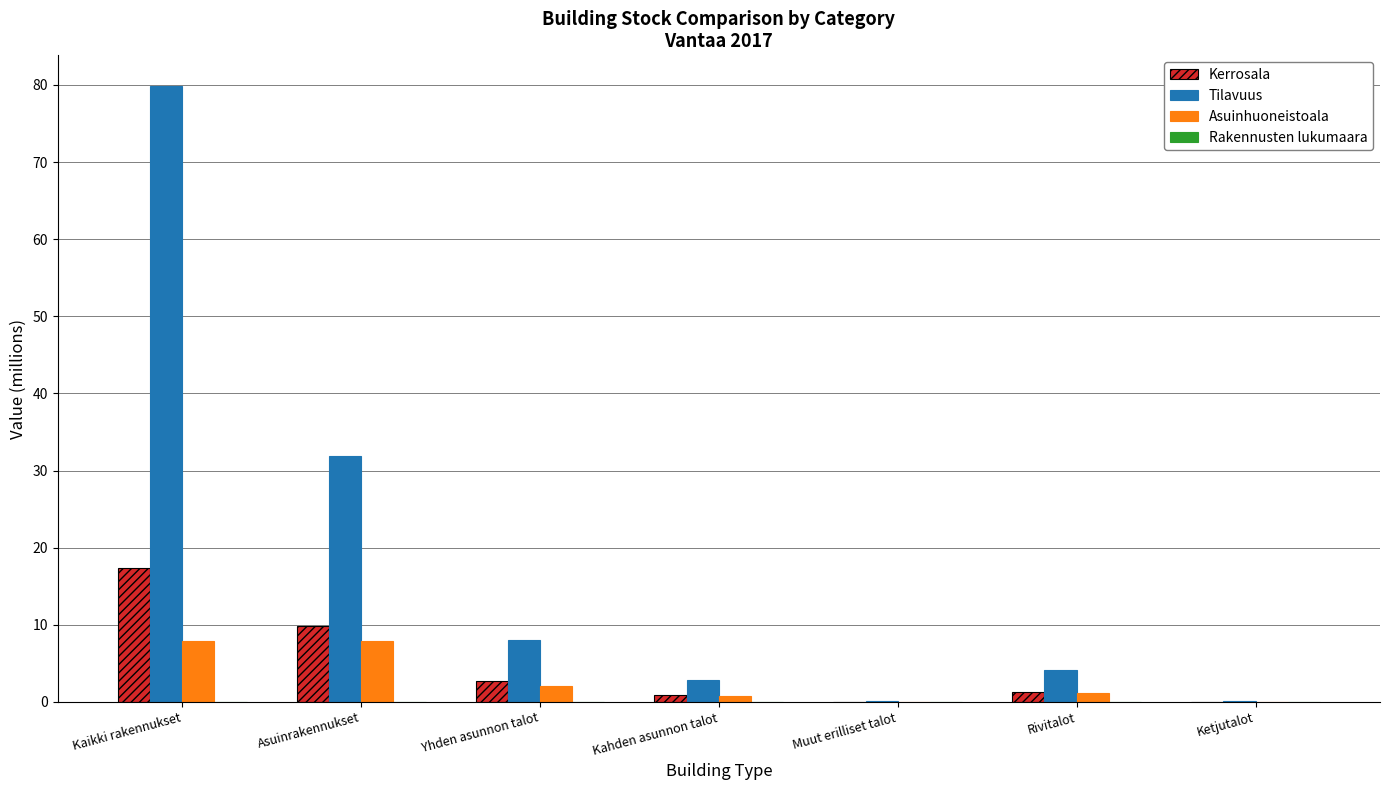

At which category is the sum across all series the highest?

Kaikki rakennukset